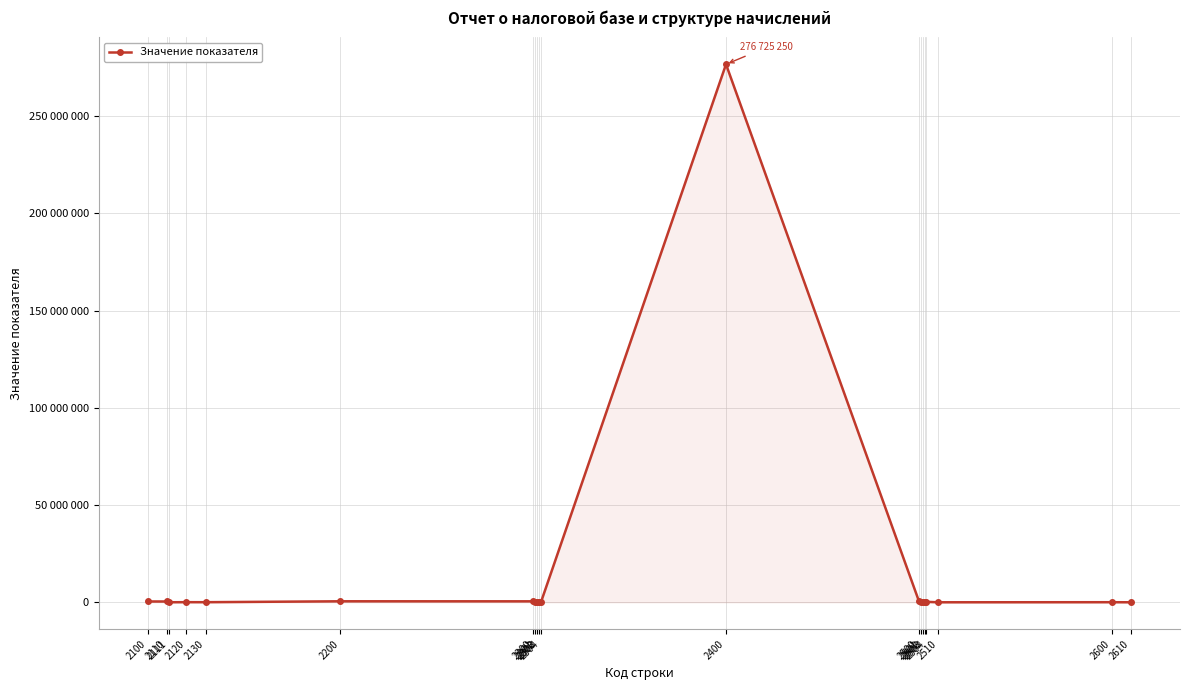

Does the chart have visible grid lines?

Yes